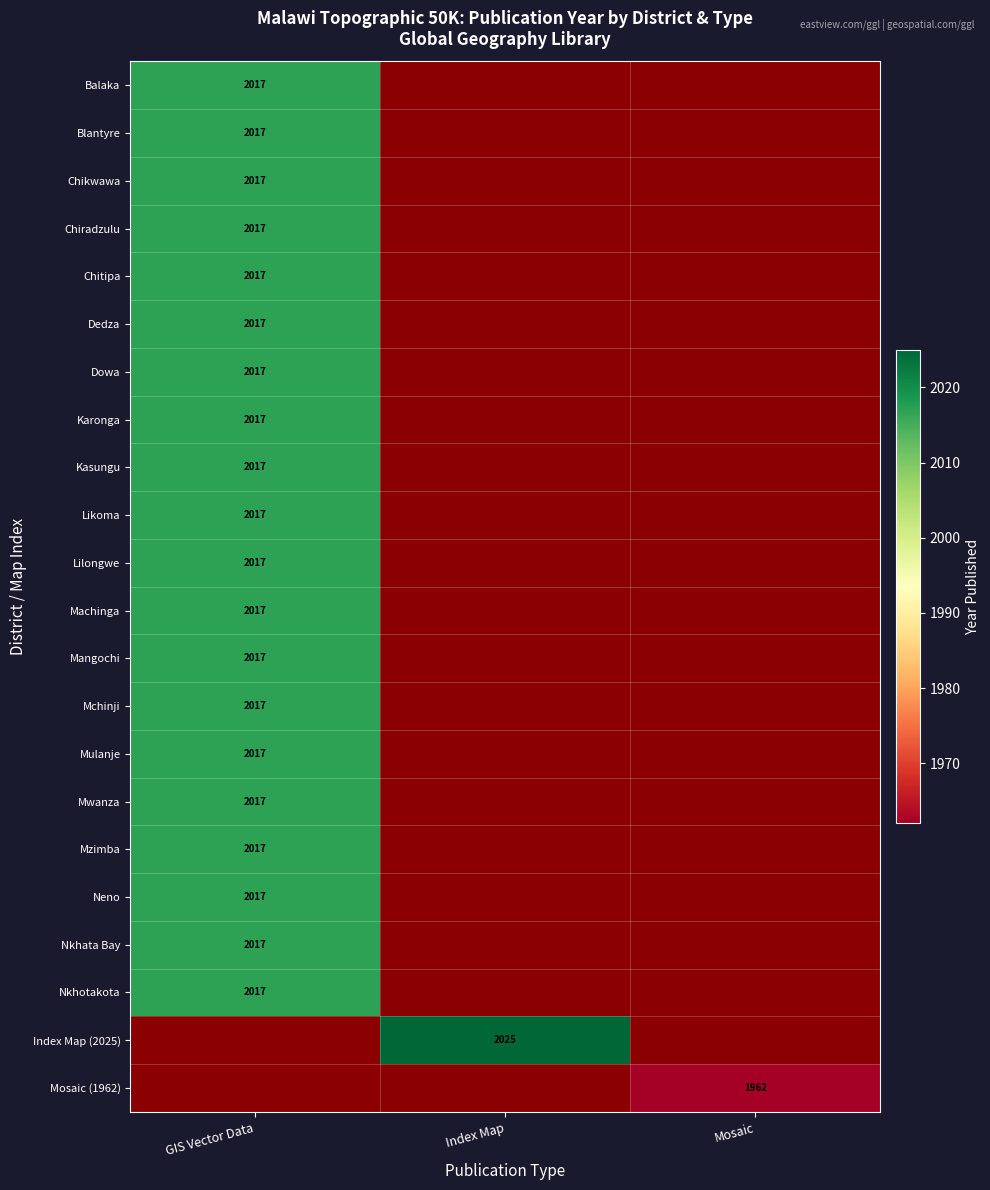

At how many categories does at least one series exceed 2012?

2